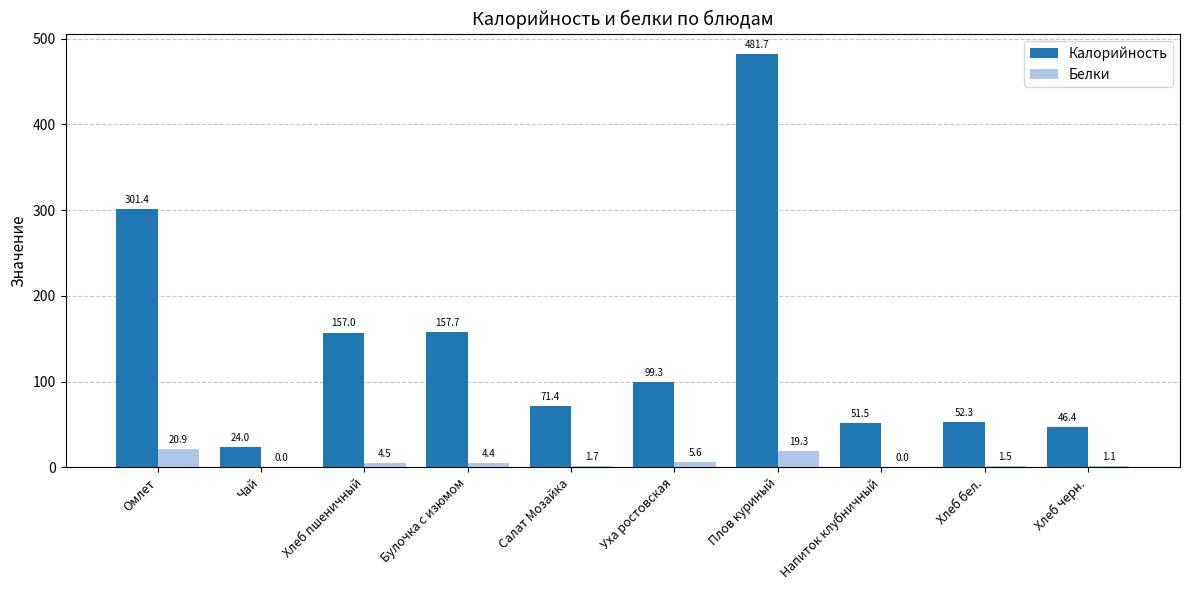

At which label does Белки reach its peak?

Омлет